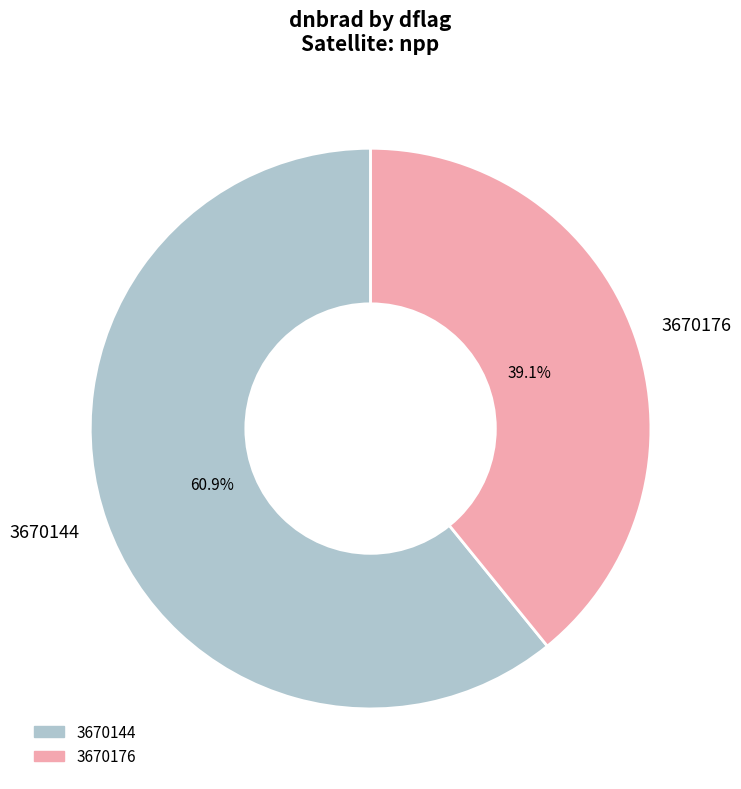

Does any single category account for the majority?

Yes